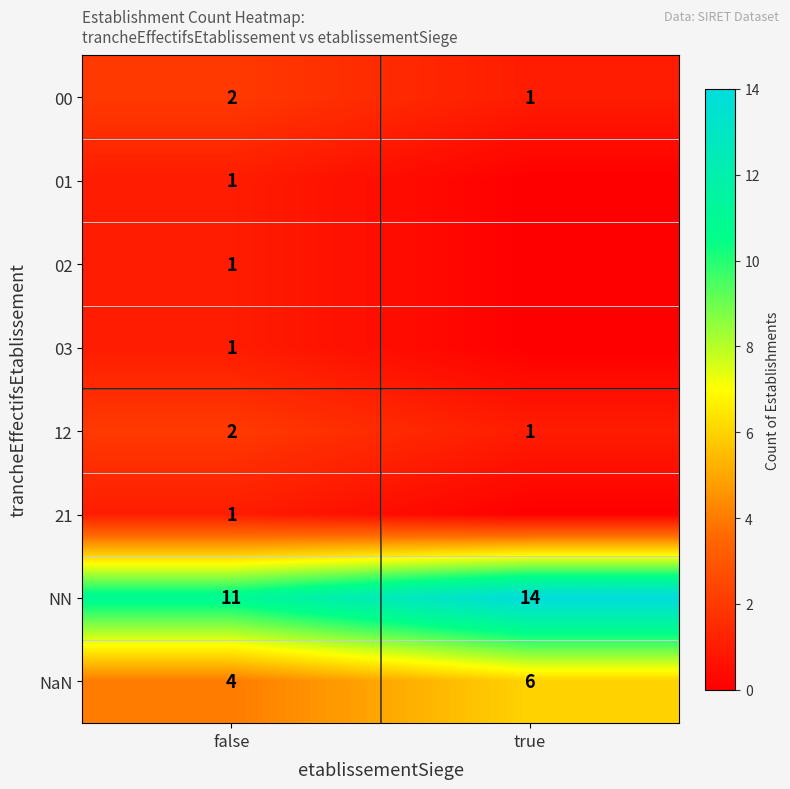

At which category does the chart reach its minimum across all series?

true